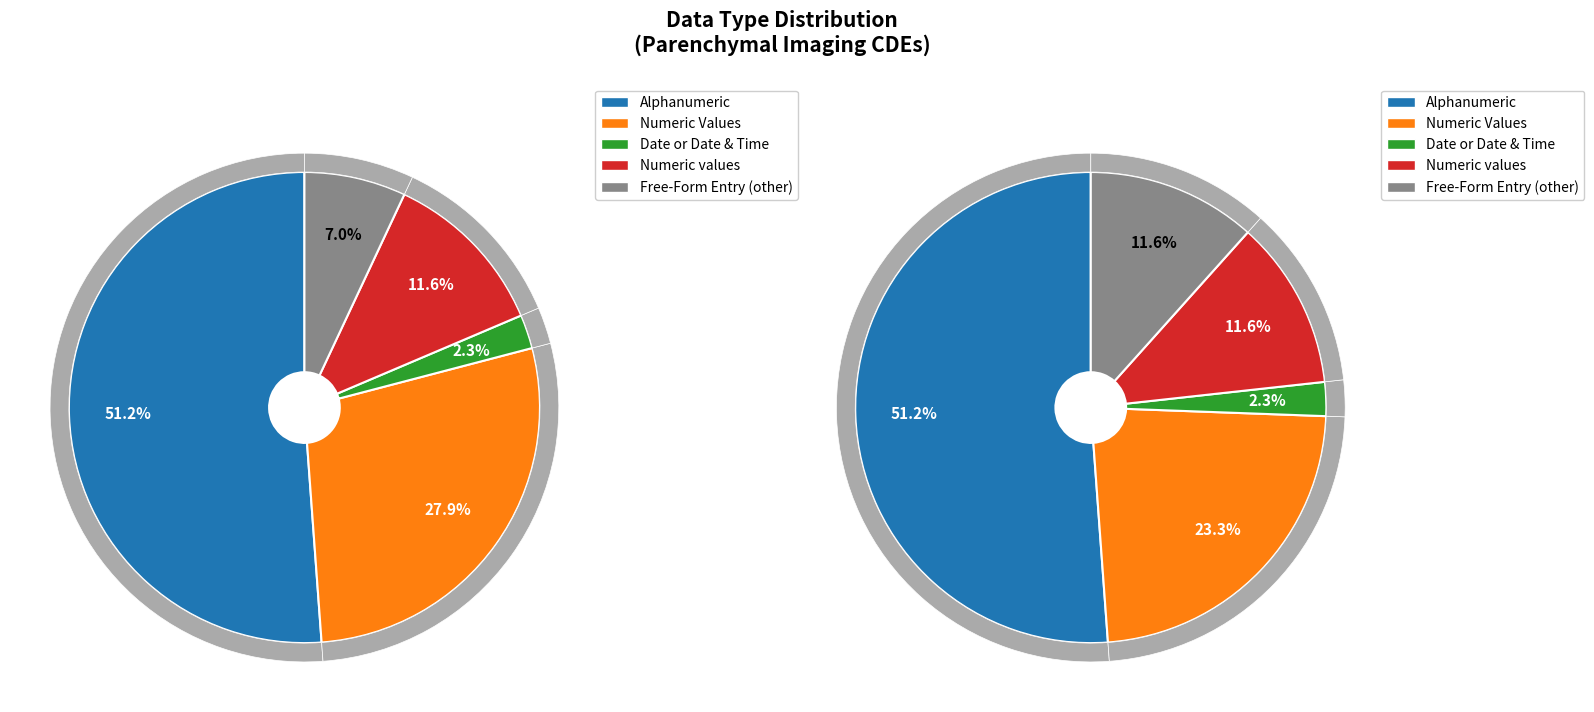

Which slice is the largest?

Alphanumeric